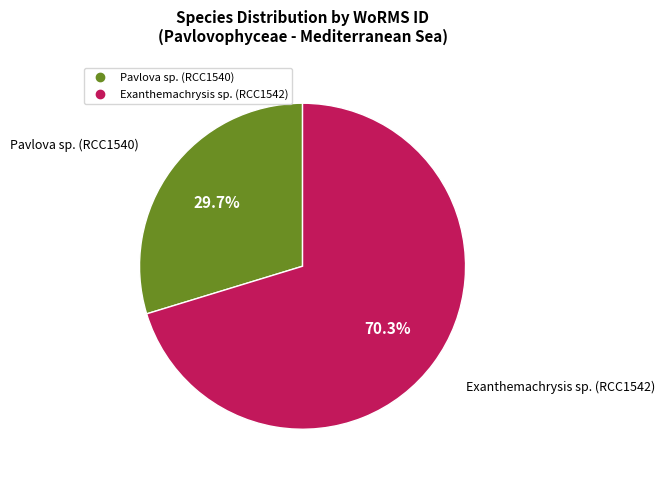

Does any single category account for the majority?

Yes